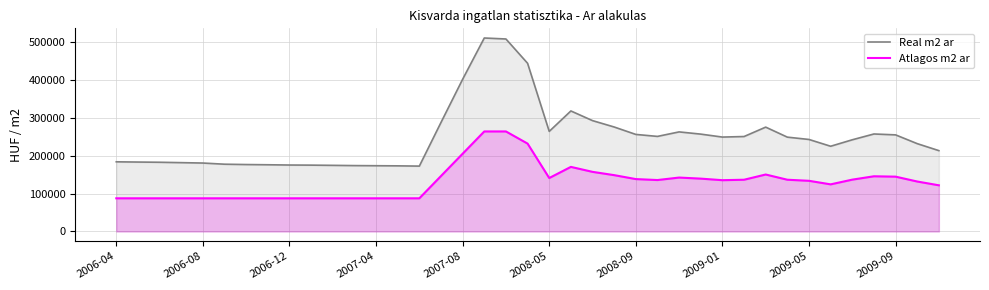

Which series has the largest range (max minus min)?

Real m2 ar